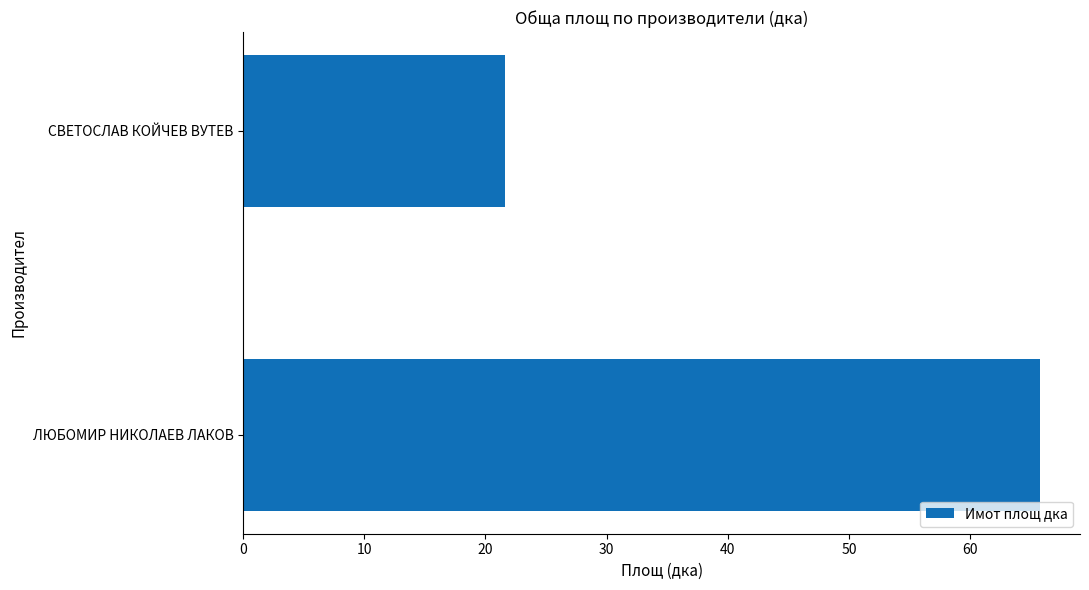

The chart shows a value of 35.0 at СВЕТОСЛАВ КОЙЧЕВ ВУТЕВ. True or false?

False